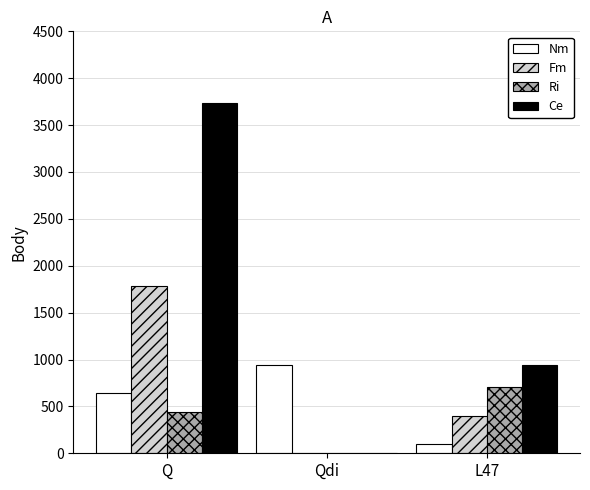

Which series changed the most between Q and L47?

Ce